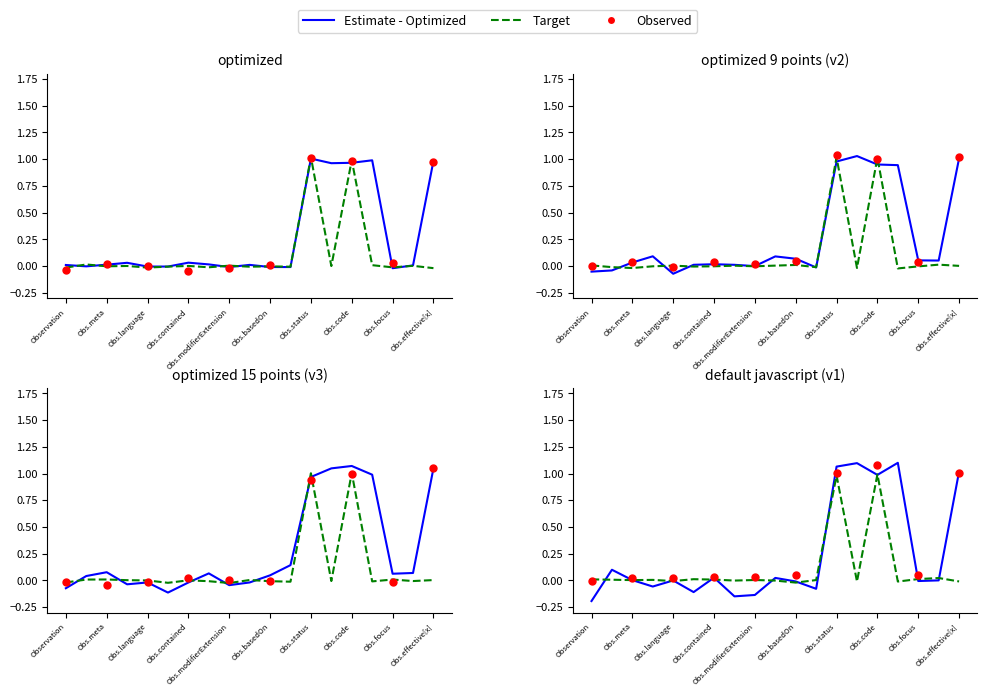

At how many categories does at least one series exceed 0?

14